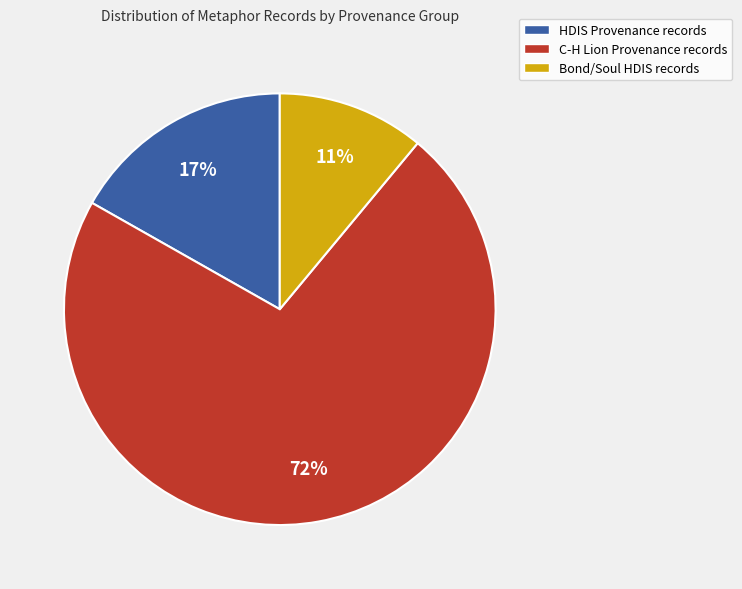

Does any single category account for the majority?

Yes